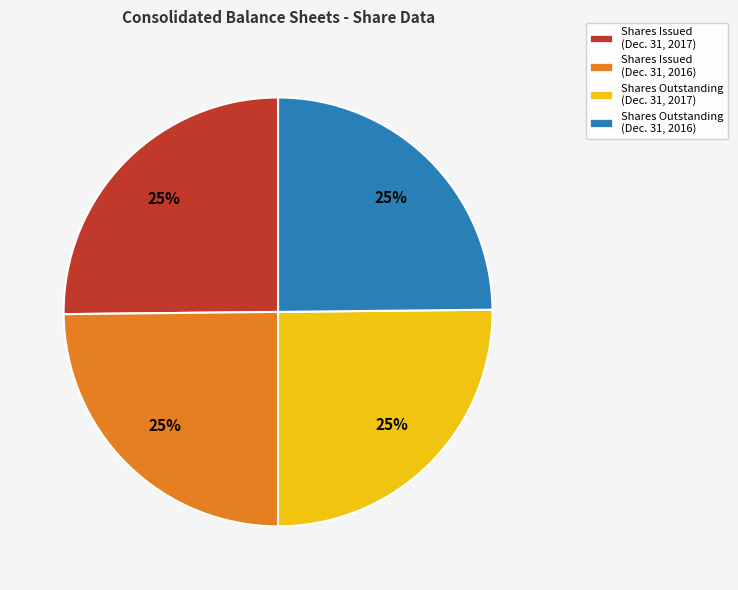

What is the ratio of the value at Shares Outstanding (Dec. 31, 2017) to the value at Shares Issued (Dec. 31, 2017)?

1.0